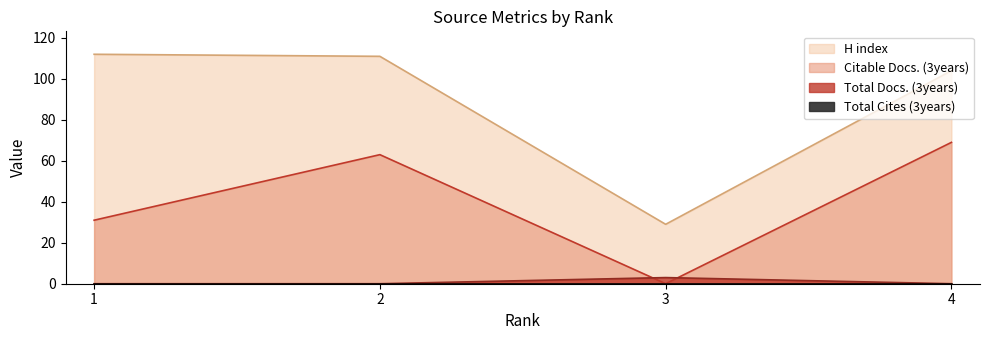

What is the total value across all series at 3?

32